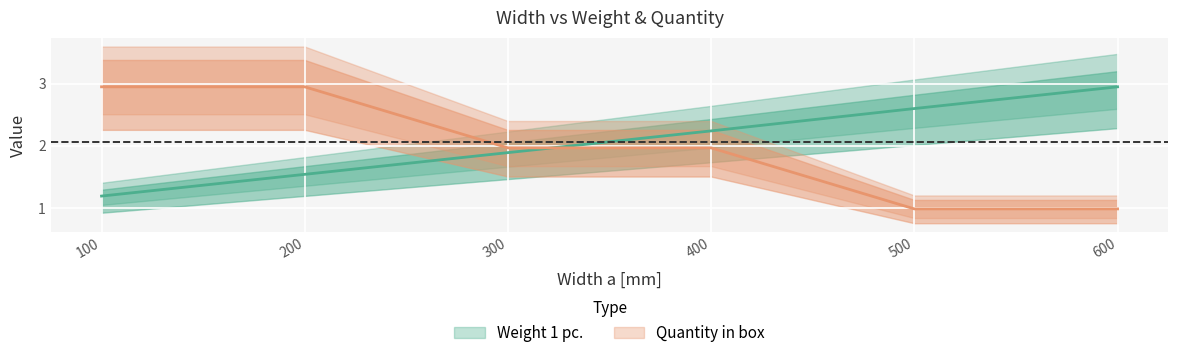

Rank the series at 200 from highest to lowest value.

Quantity in box, Weight 1 pc.